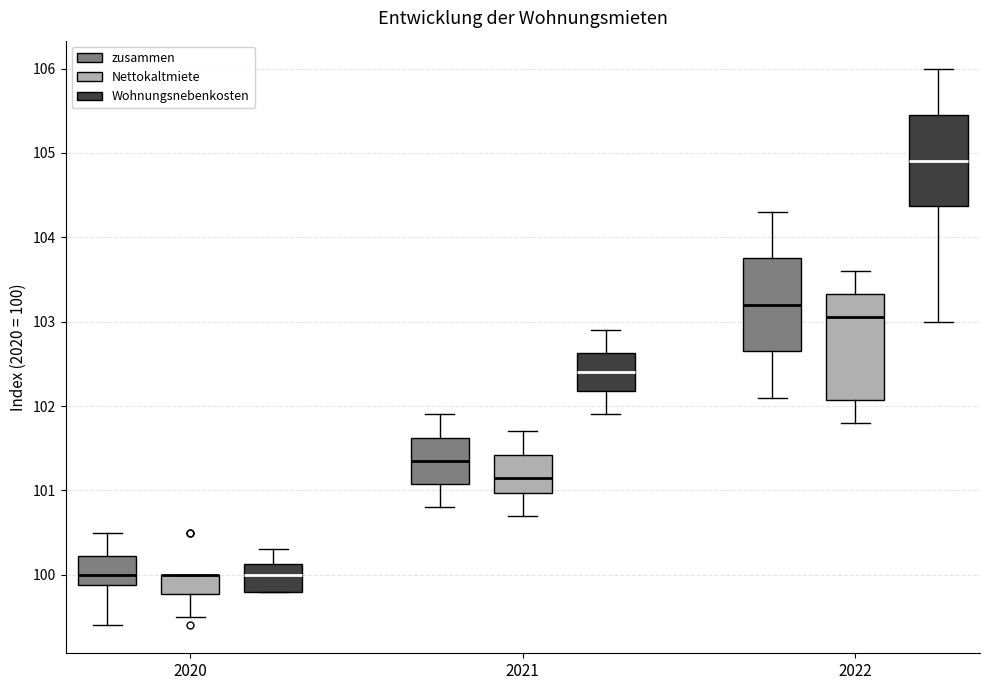

Reading left to right, transcribe this box plot: for each box, give where its median line is, the range the box spans, and where its two whiskers end, as read against the y-axis. The values are not printed on the chart, so give them approximately, as read against the axis.

2020 (zusammen): median 100.0, box 99.9 to 100.2, whiskers 99.4 to 100.5
2020 (Nettokaltmiete): median 100.0 (drawn on the box's upper edge), box 99.8 to 100.0, whiskers 99.5 to 100.0
2020 (Wohnungsnebenkosten): median 100.0, box 99.8 to 100.1, whiskers 99.8 to 100.3
2021 (zusammen): median 101.4, box 101.1 to 101.6, whiskers 100.8 to 101.9
2021 (Nettokaltmiete): median 101.2, box 101.0 to 101.4, whiskers 100.7 to 101.7
2021 (Wohnungsnebenkosten): median 102.4, box 102.2 to 102.6, whiskers 101.9 to 102.9
2022 (zusammen): median 103.2, box 102.7 to 103.8, whiskers 102.1 to 104.3
2022 (Nettokaltmiete): median 103.1, box 102.1 to 103.3, whiskers 101.8 to 103.6
2022 (Wohnungsnebenkosten): median 104.9, box 104.4 to 105.5, whiskers 103.0 to 106.0